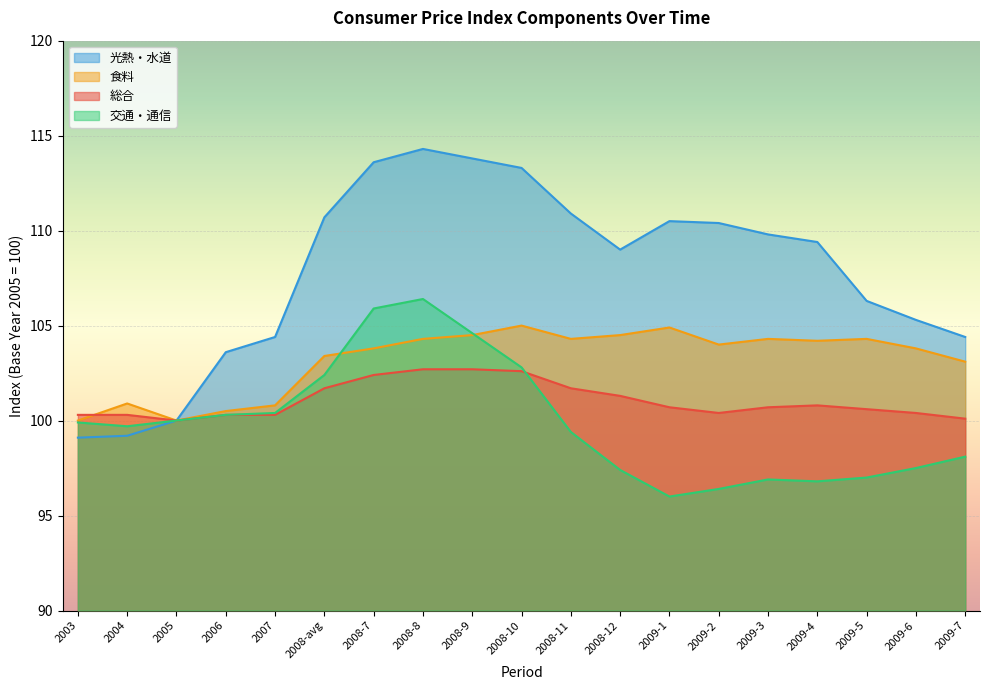

Where is 交通・通信 nearest to the value 101?

2007